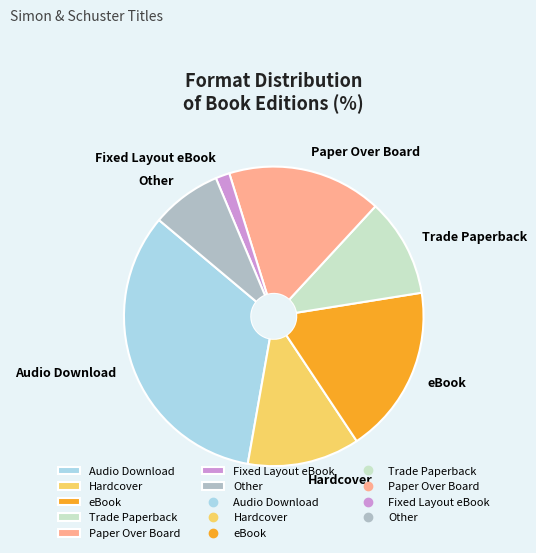

Is the sum of Other and eBook greater than half?

No